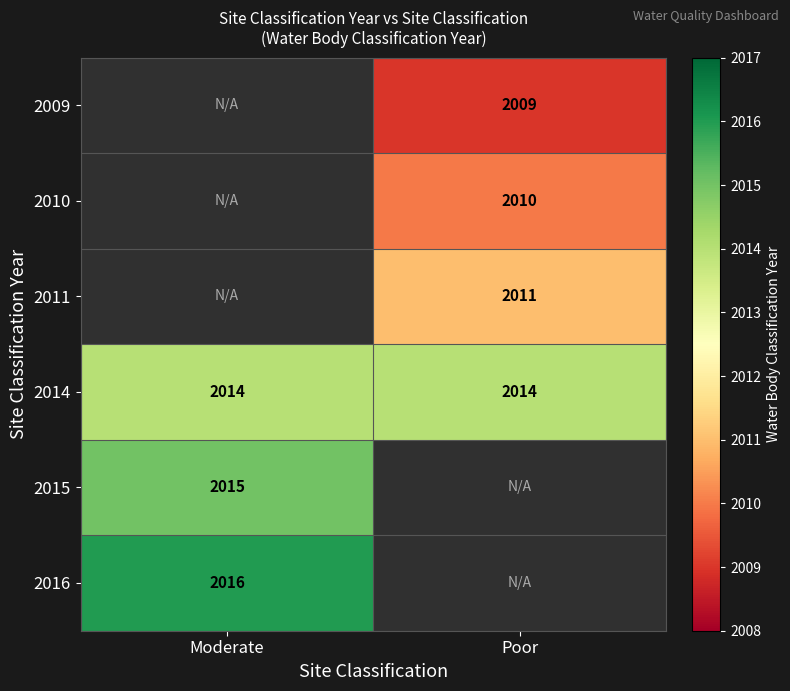

The value of 2014 at Moderate is 1130. True or false?

False